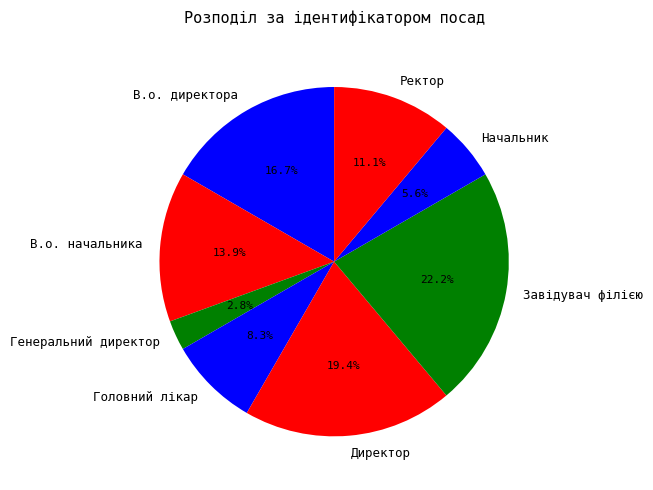

Which has a higher value, Ректор or Завідувач філією?

Завідувач філією